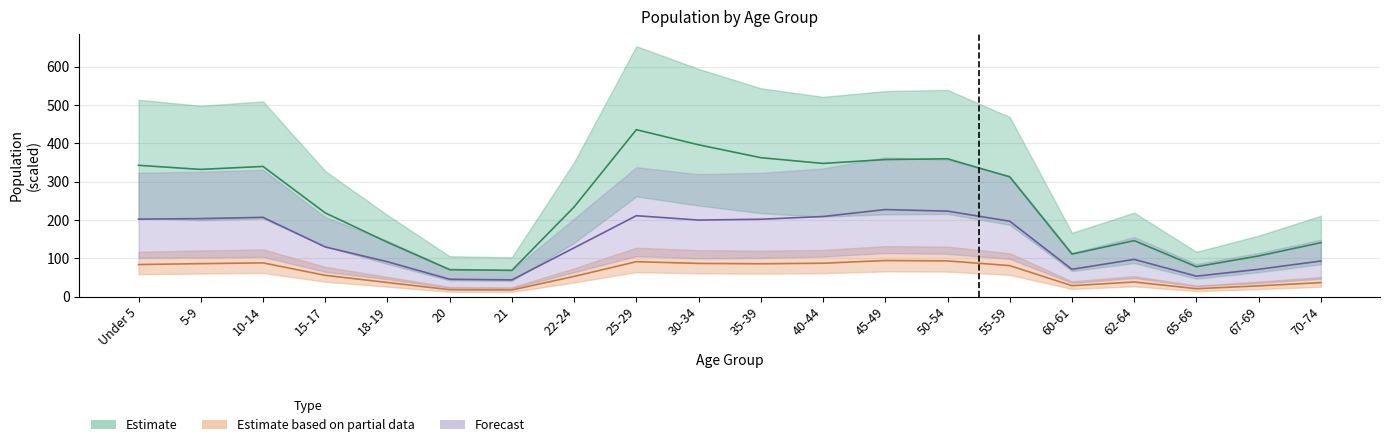

What is the difference between the second highest and minimum values in the National series?

179.4